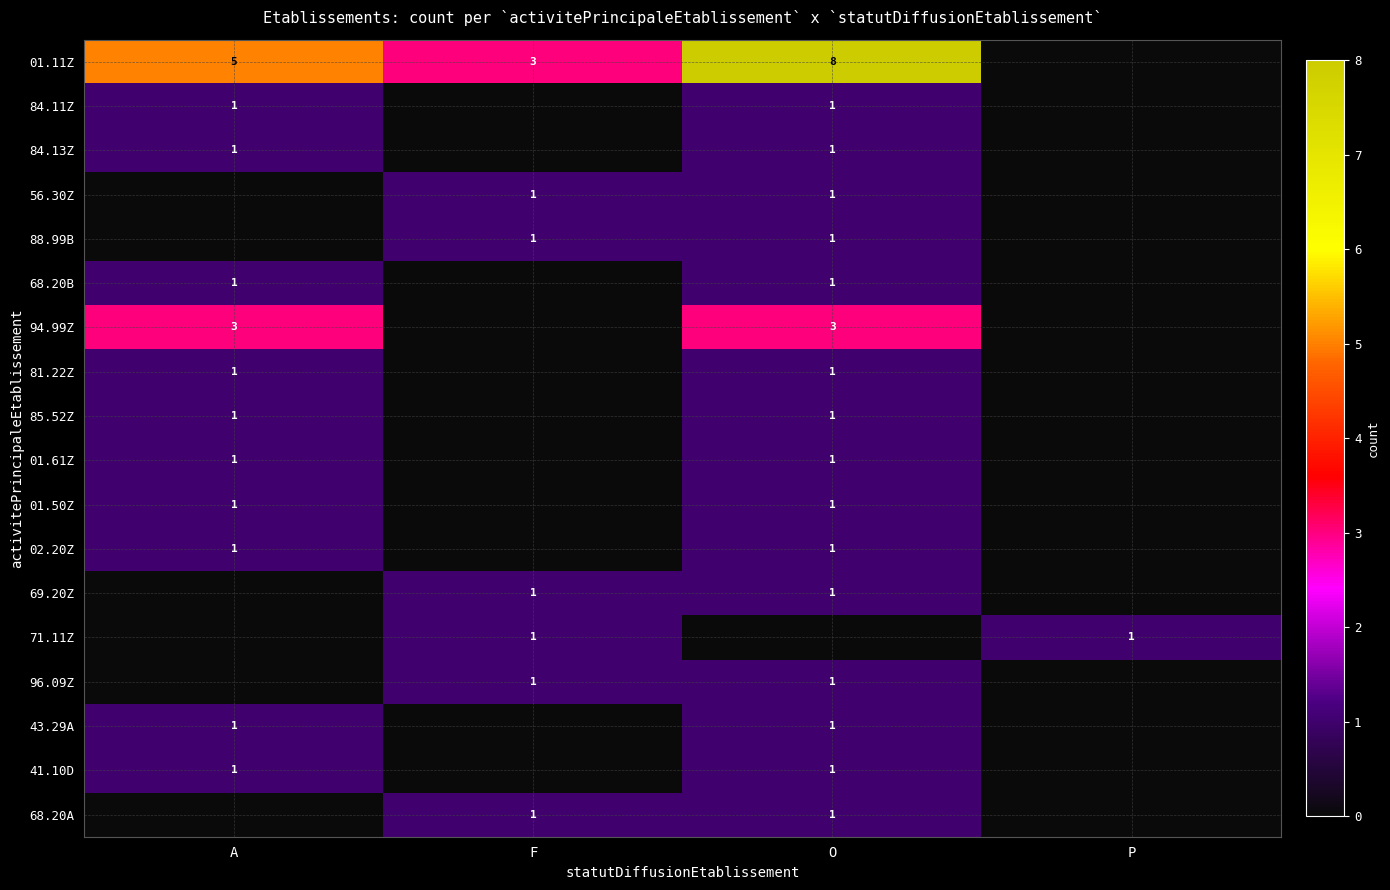

Is it true that 85.52Z equals 2 at A?

False